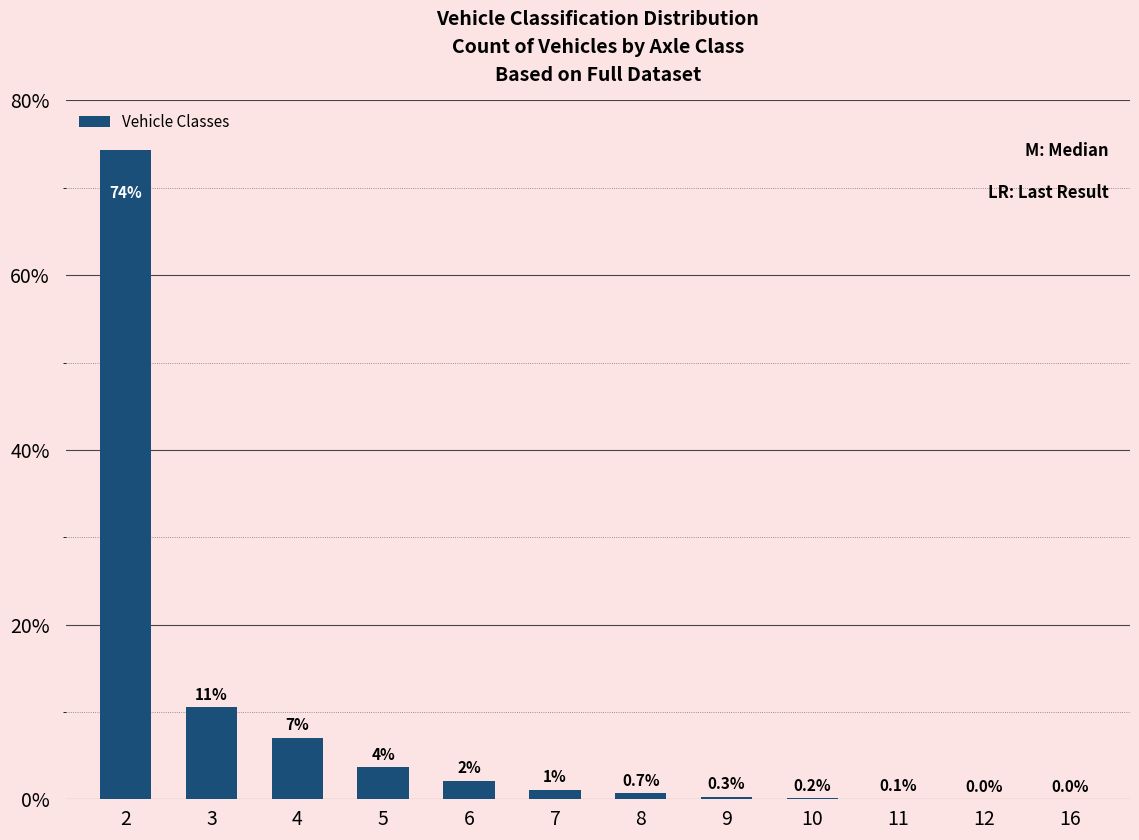

What is the difference between the values at 9 and 7?

0.8